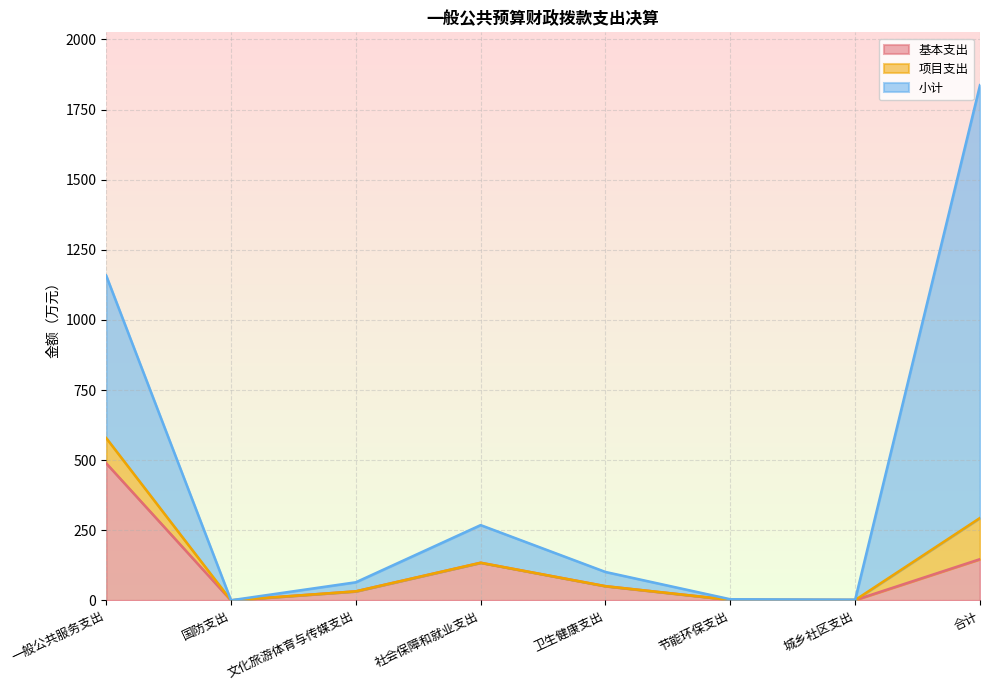

At which category is the sum across all series the highest?

合计